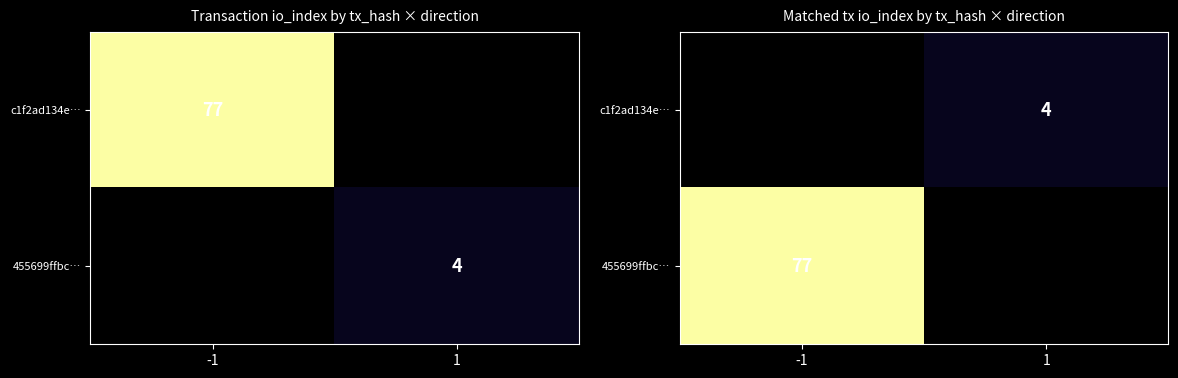

Is the value of c1f2ad134e… at 1 greater than the value of 455699ffbc… at 1?

No